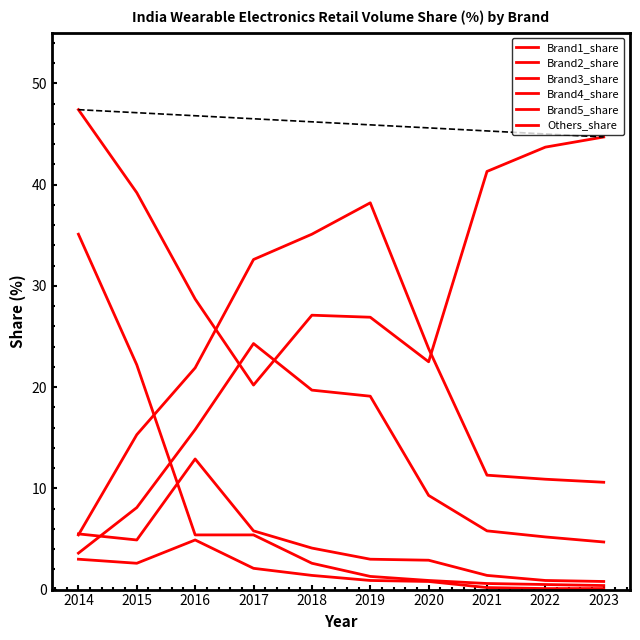

Which series has the largest total across all categories?

Others_share